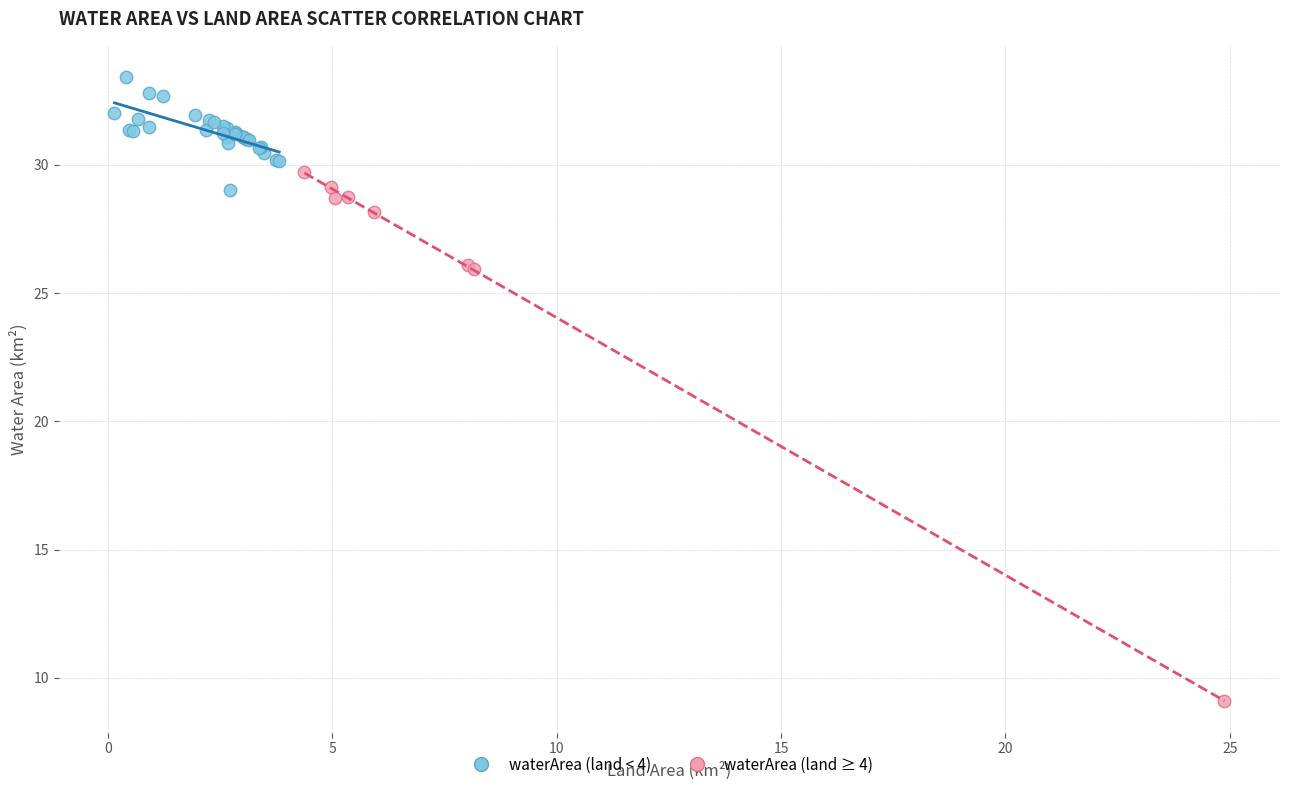

Which series contains the highest Y value?

waterArea (land < 4)